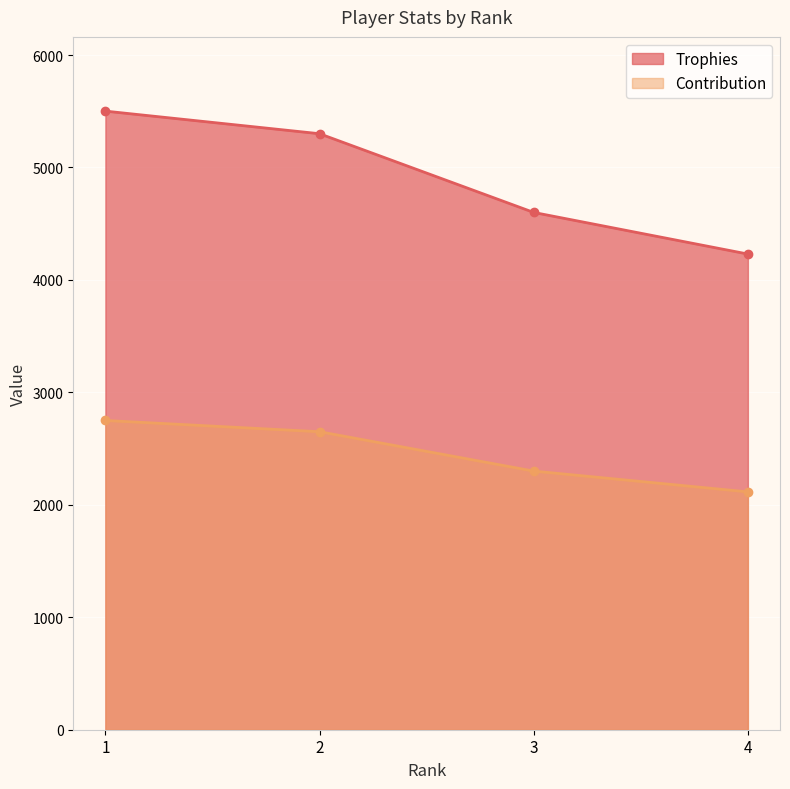

Is it true that Trophies equals 2975 at 1?

False